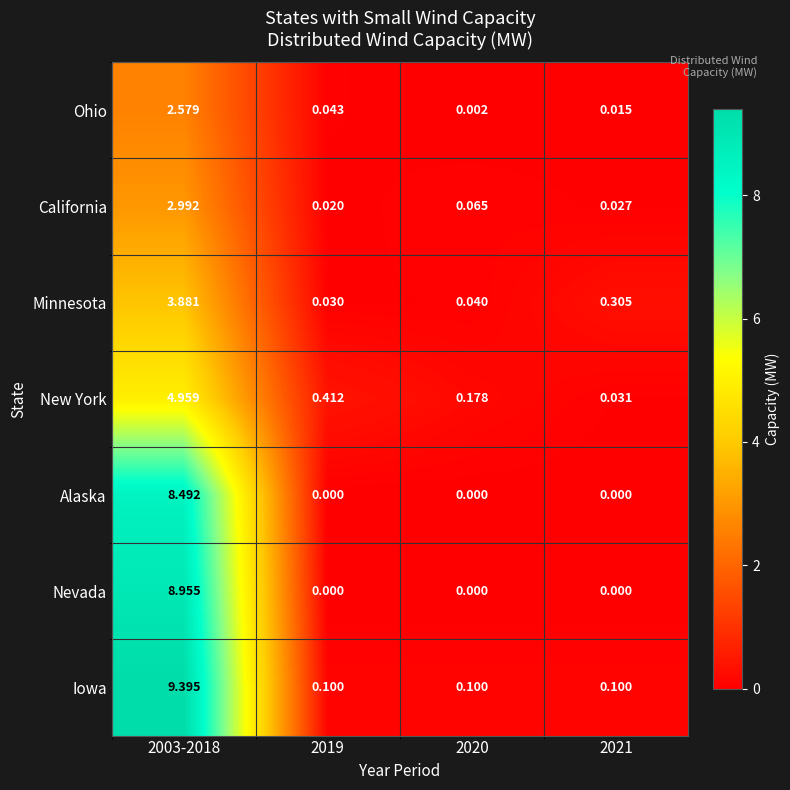

Is the value of New York at 2021 greater than the value of Alaska at 2021?

Yes